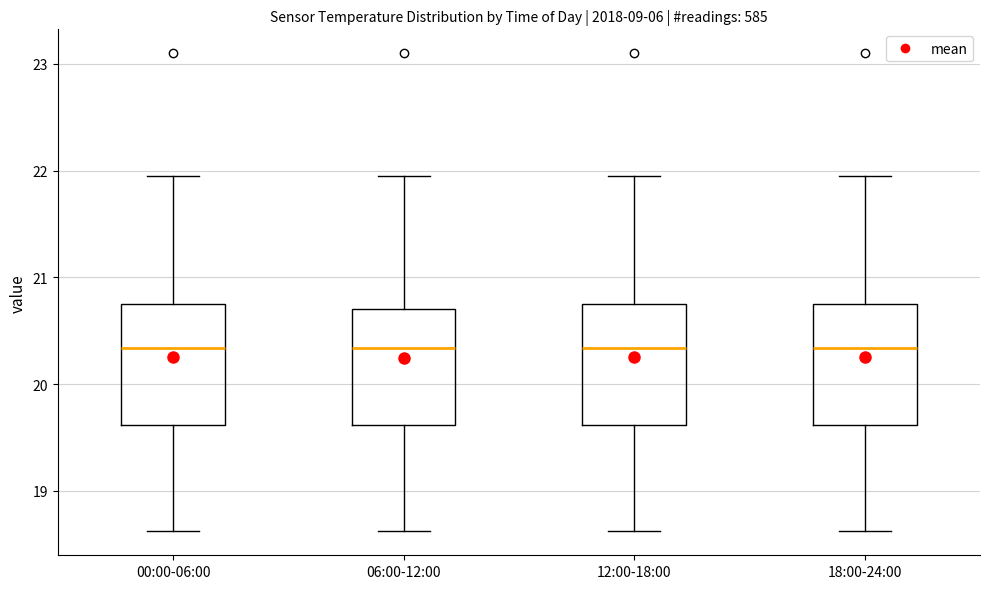

Where is the lower edge of the box for 18:00-24:00 on the y-axis? The values are not printed on the chart, so give them approximately, as read against the axis.

19.6